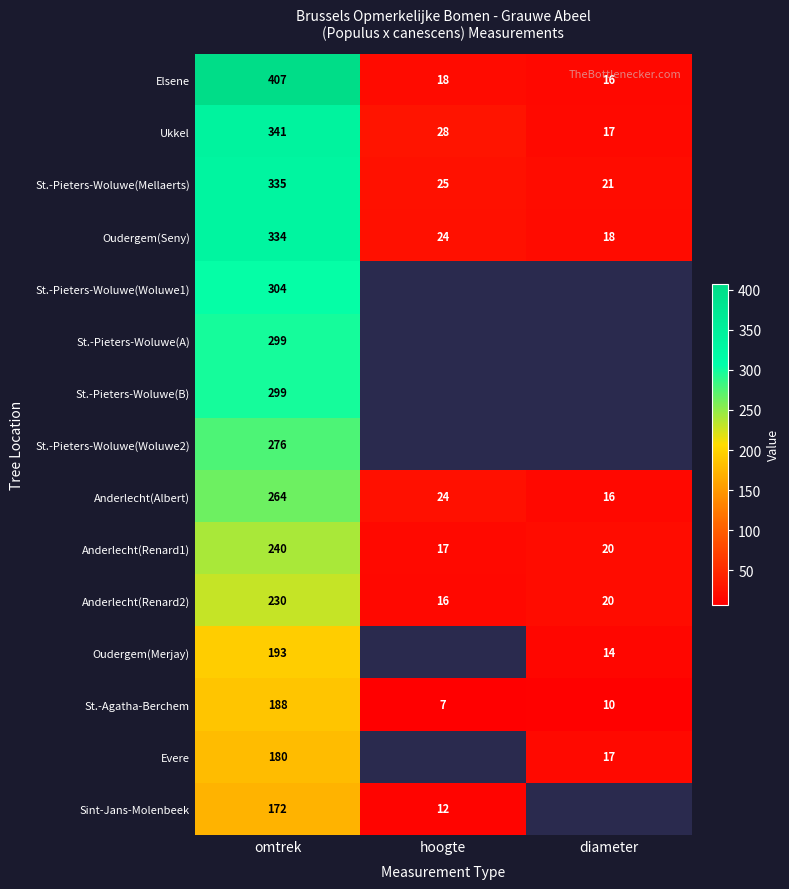

What is the total value across all series at omtrek?

4062